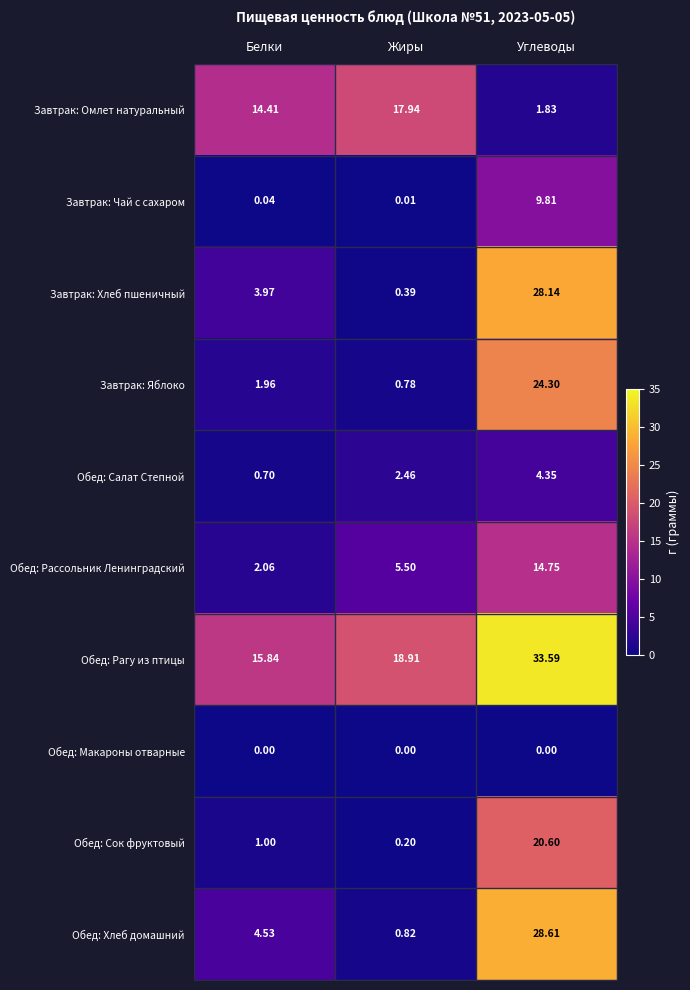

Where is Завтрак: Яблоко nearest to the value 12?

Белки